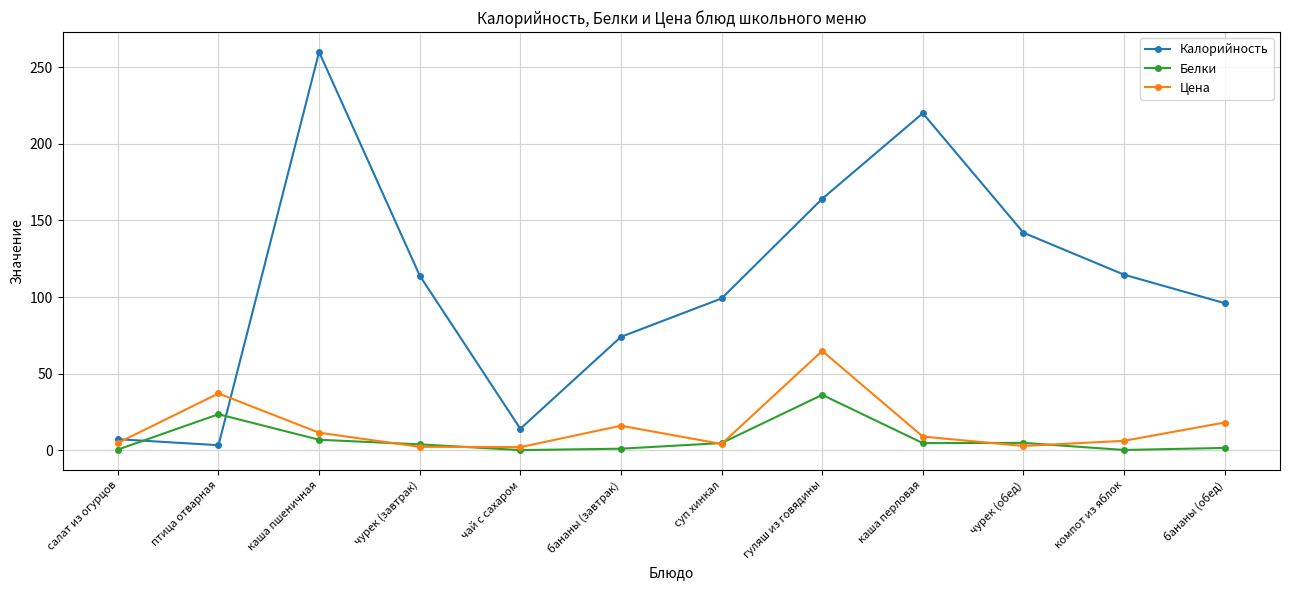

Between каша пшеничная and суп хинкал, which series saw the biggest shift?

Калорийность